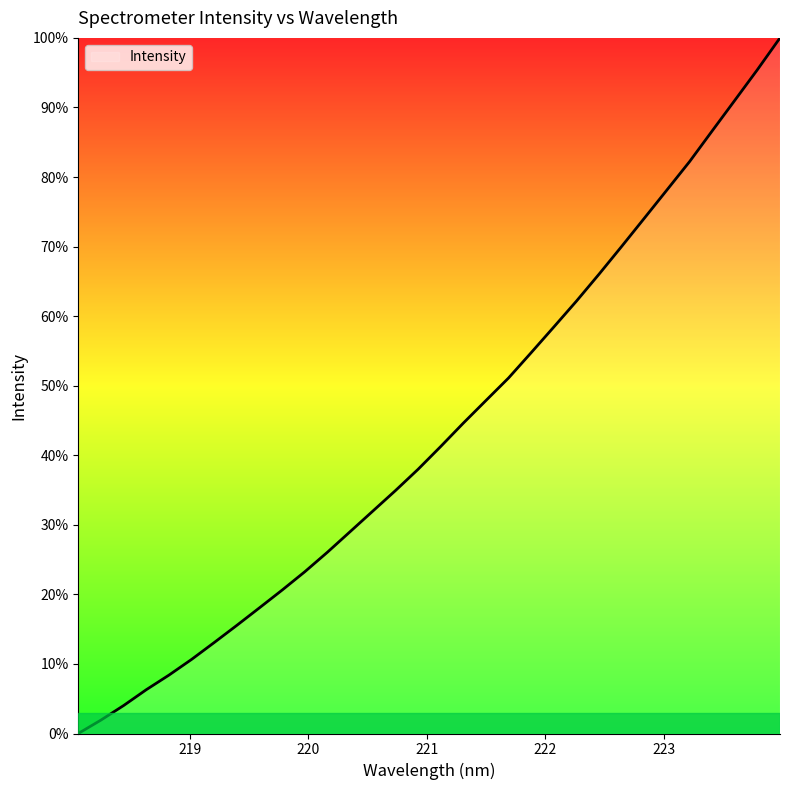

What is the greatest value displayed?

100.0